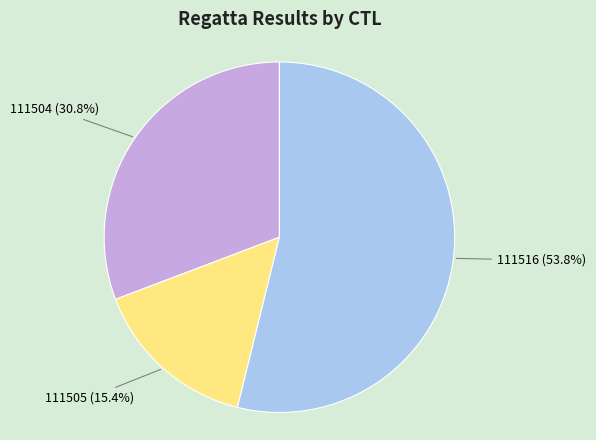

Is there a majority slice in this chart?

Yes